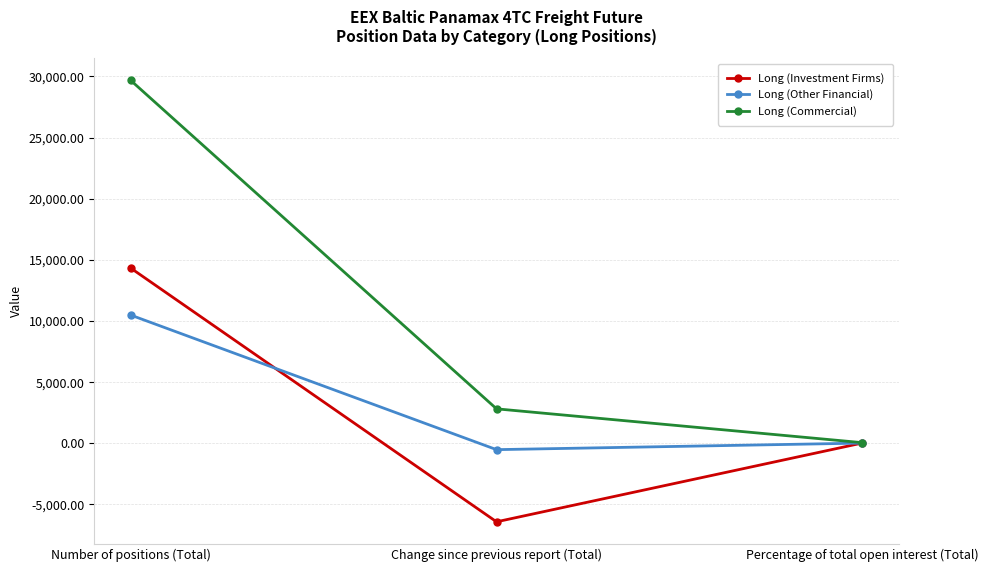

Which category has the lowest value in the Long (Other Financial) series?

Change since previous report (Total)